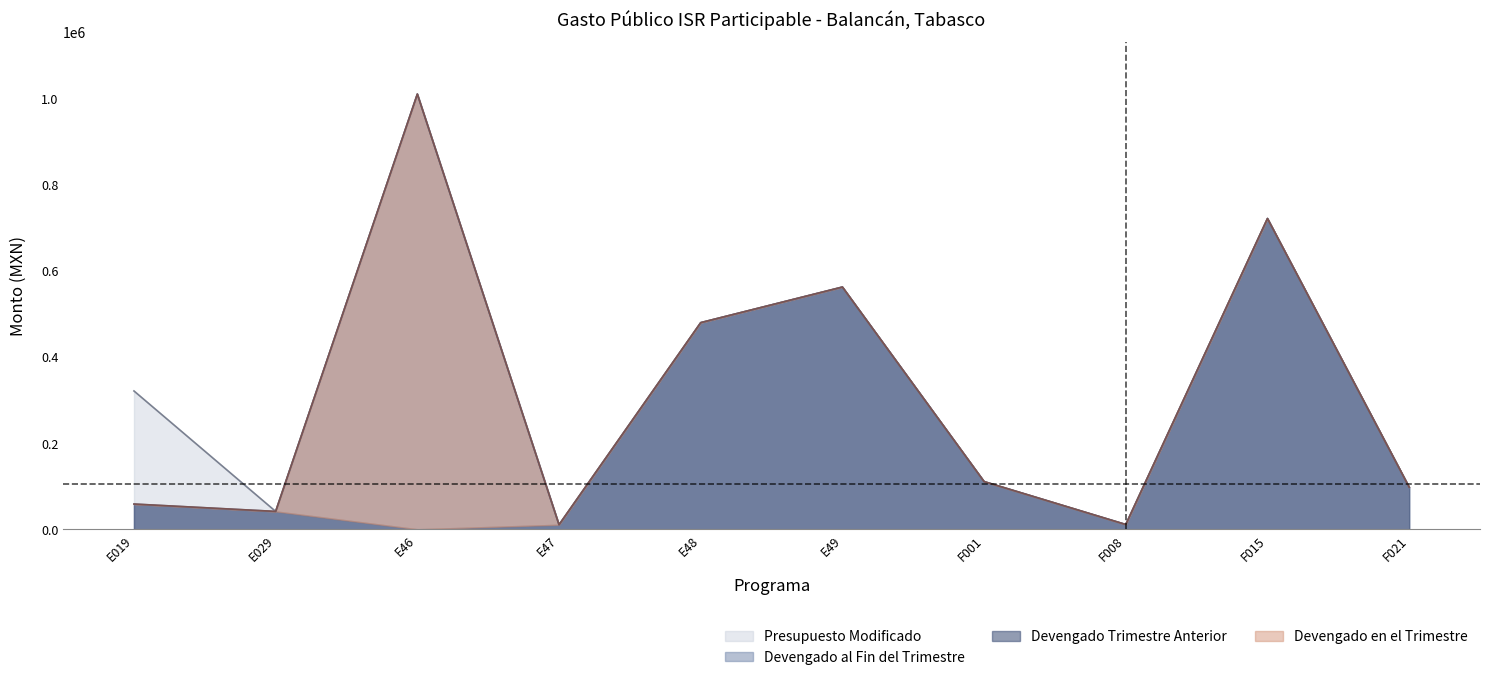

Which category has the lowest value in the Presupuesto Modificado series?

E47